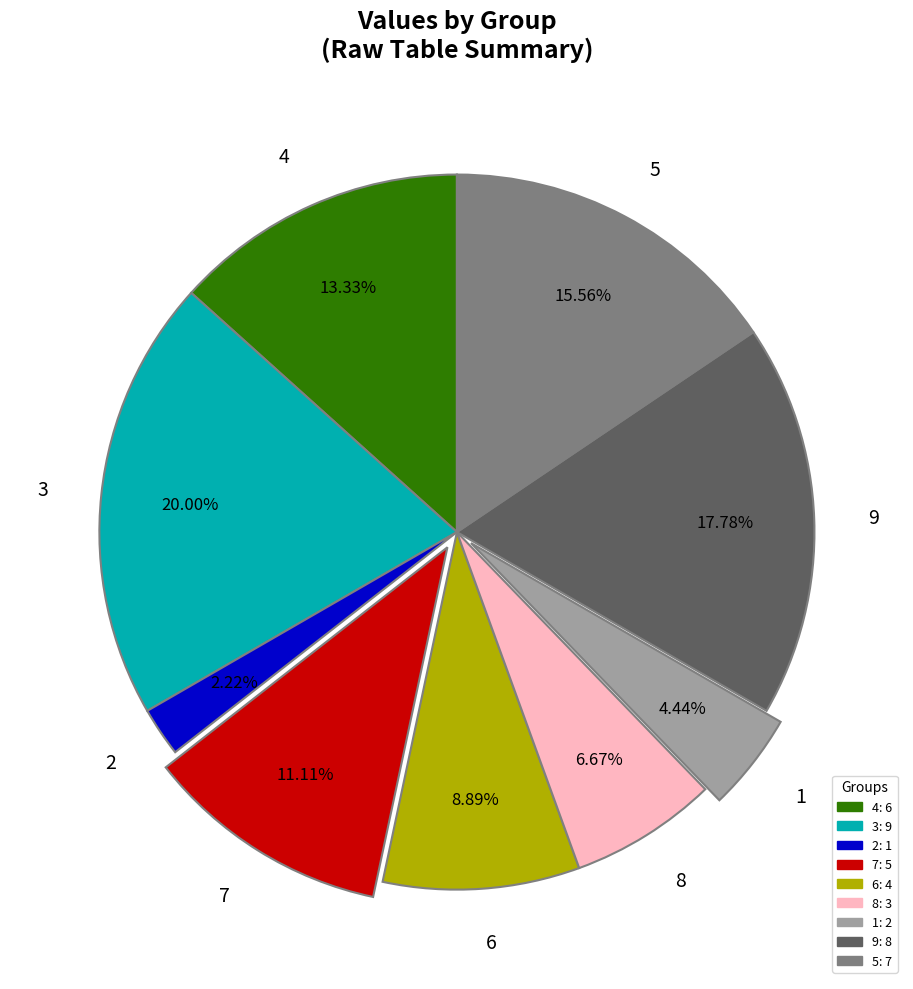

How many slices are in this pie chart?

9